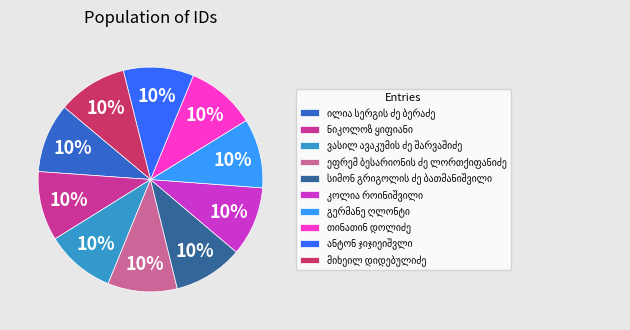

Does any single category account for the majority?

No